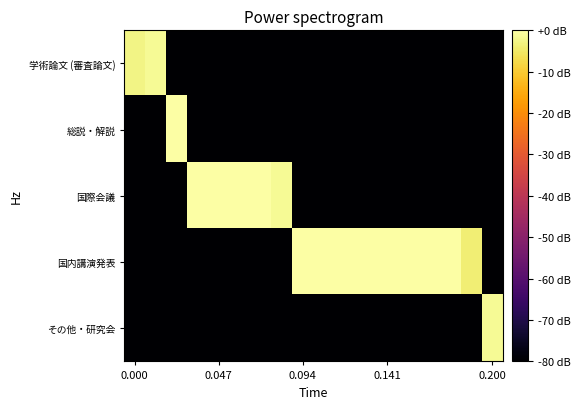

What is the minimum value shown in the chart?

-80.0